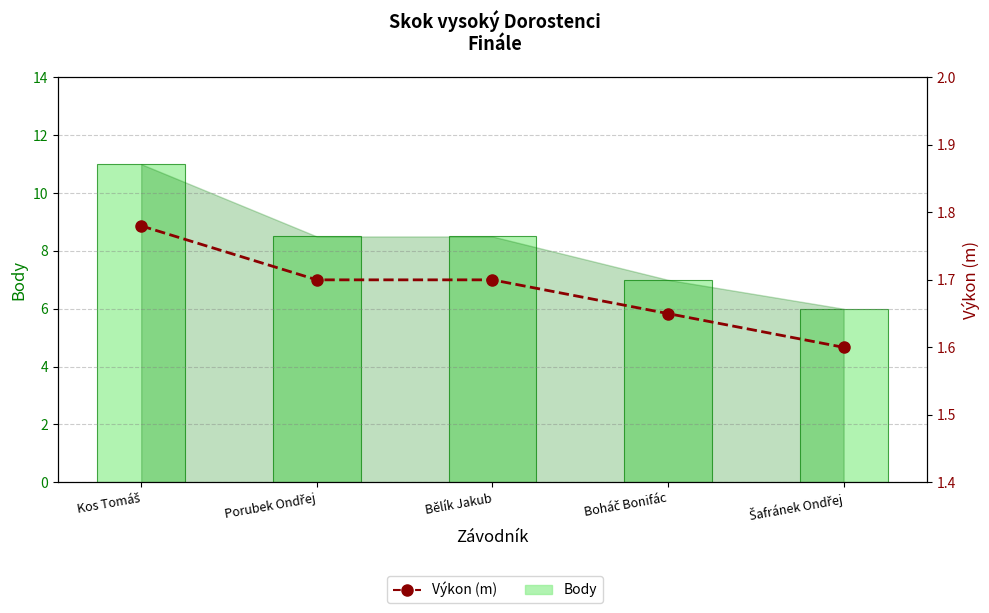

Which category has the lowest value in the Výkon (m) series?

Šafránek Ondřej